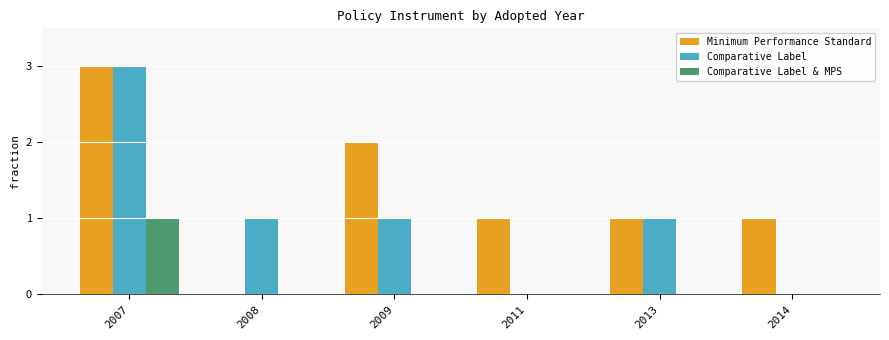

Read the Comparative Label value at 2008.

1